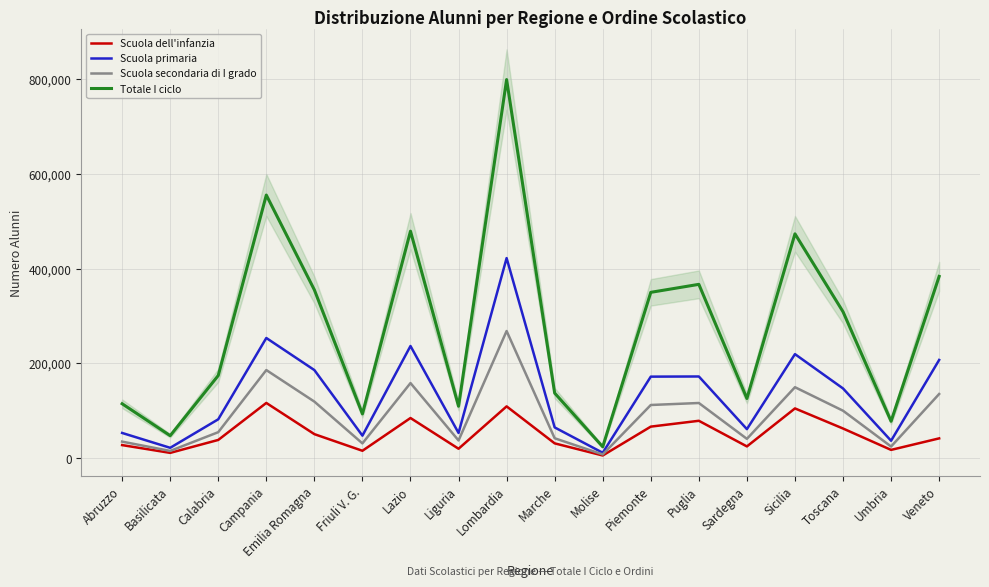

What is the difference between the maximum and minimum values in the Totale I ciclo series?

775860